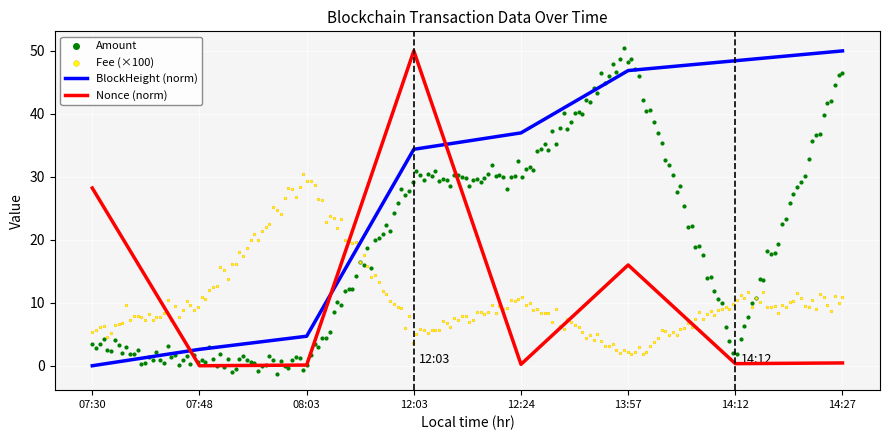

At which category is the sum across all series the highest?

12:03